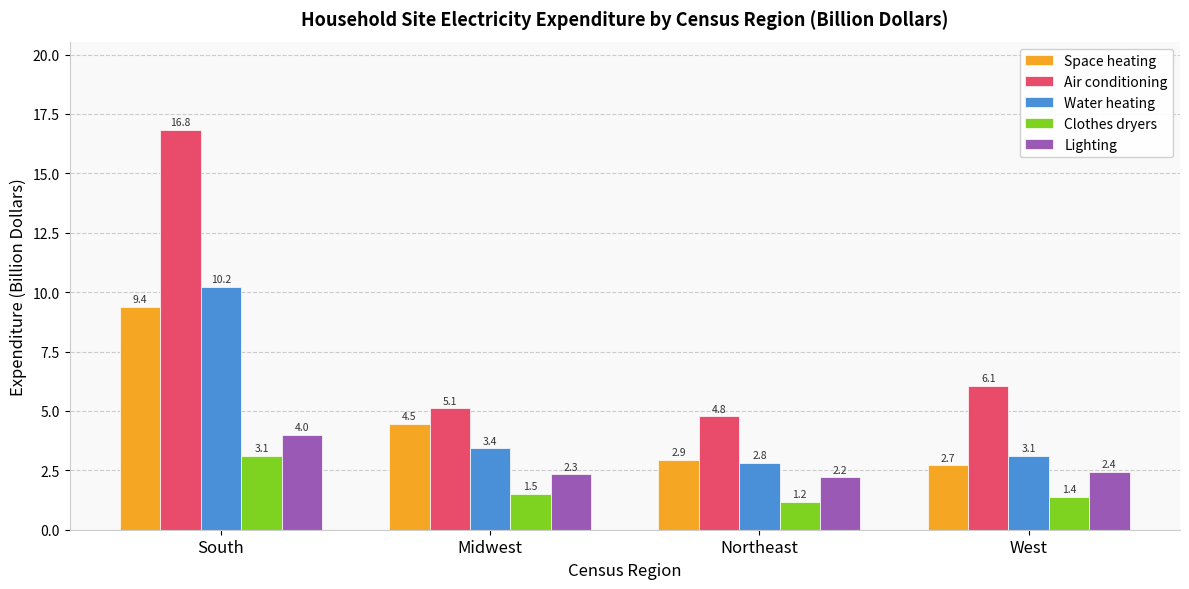

True or false: Space heating has a value of 9.4 at South.

True